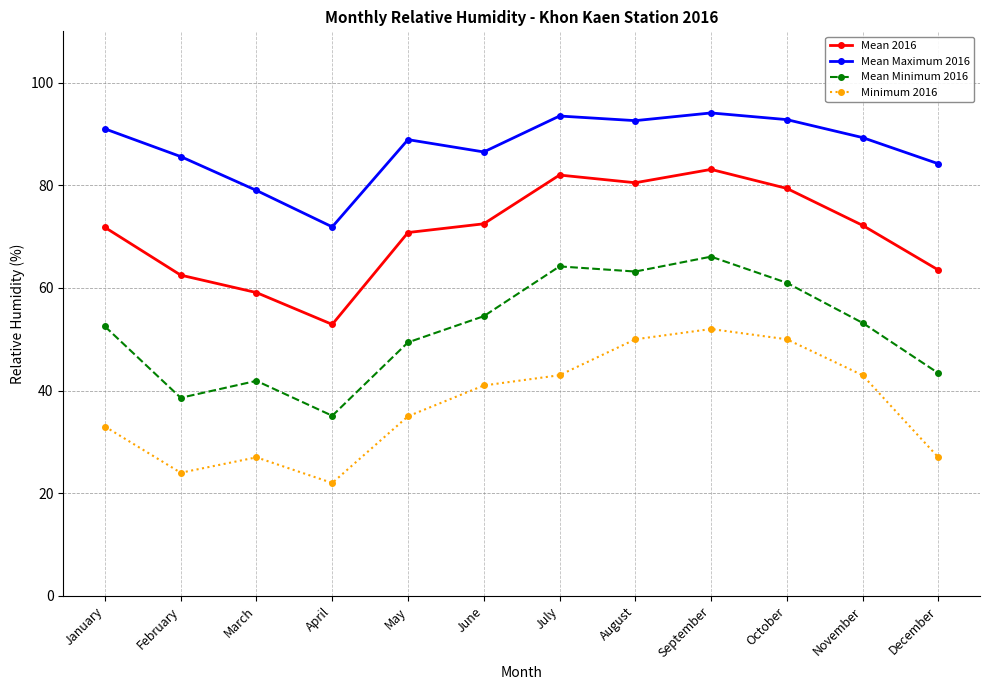

What is the difference between the Mean 2016 values at November and January?

0.4